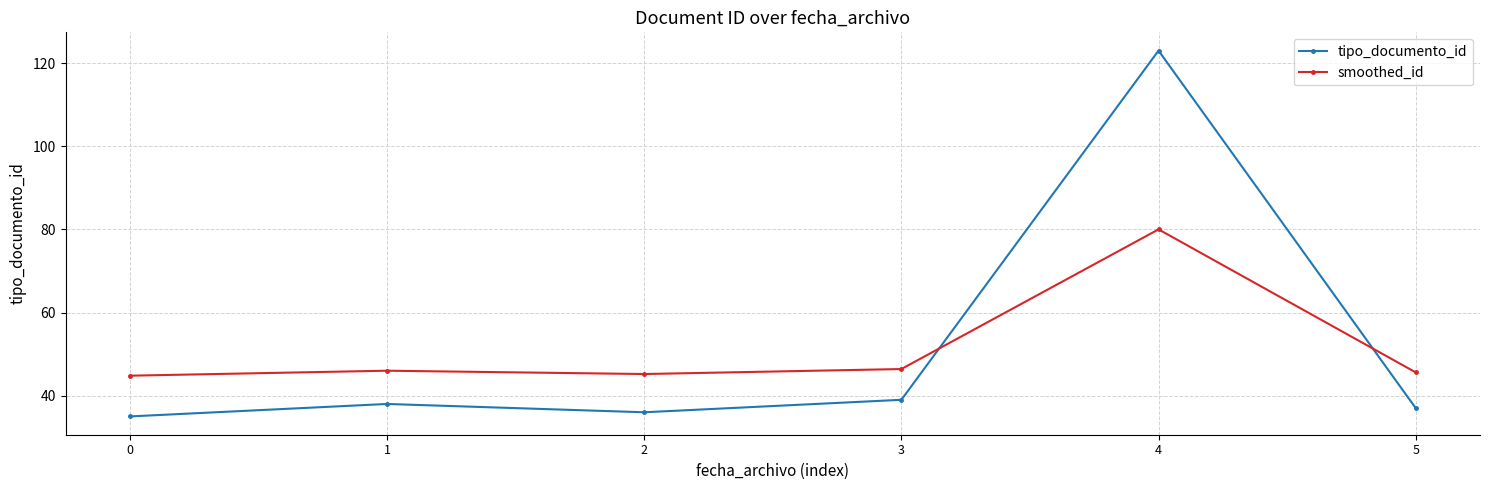

In tipo_documento_id, how many points are higher than both neighbors (excluding endpoints)?

2